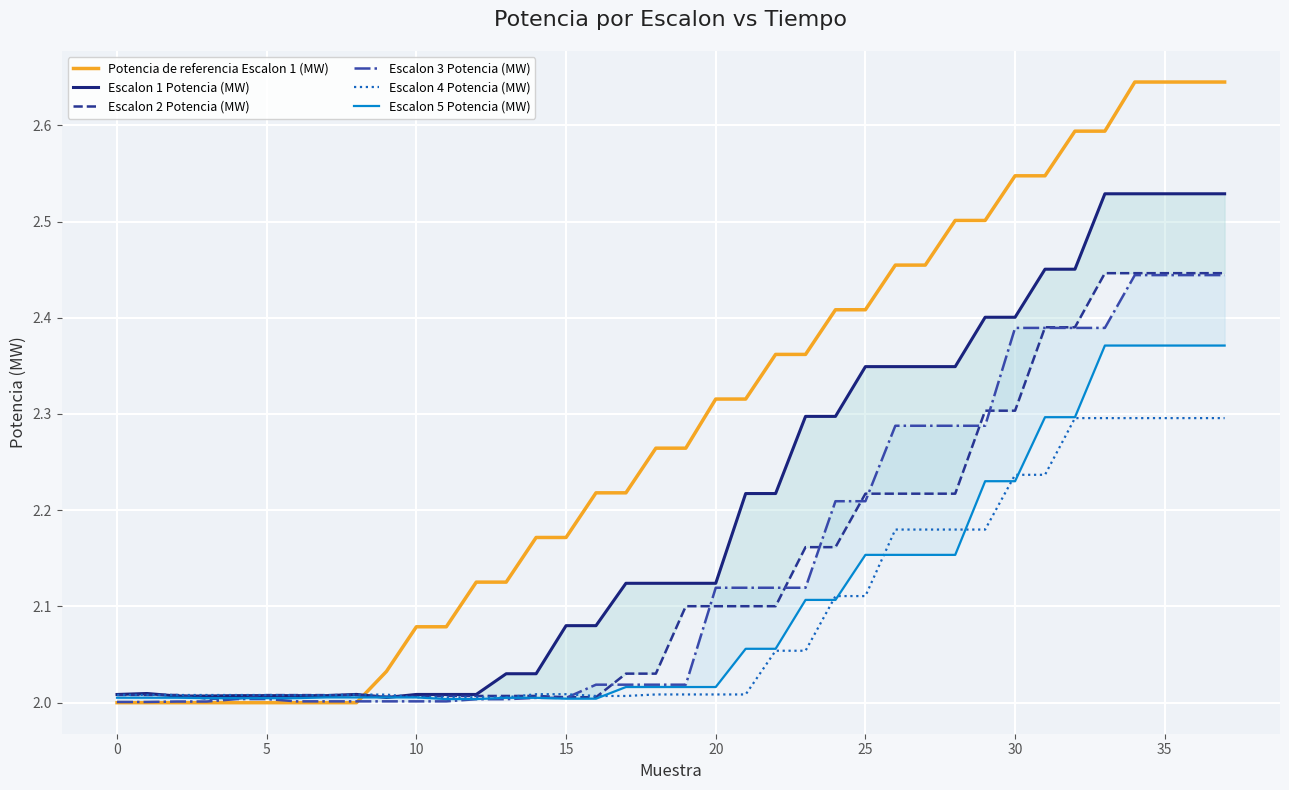

Where do Escalon 5 Potencia (MW) and Escalon 2 Potencia (MW) first cross each other?

5 and 10